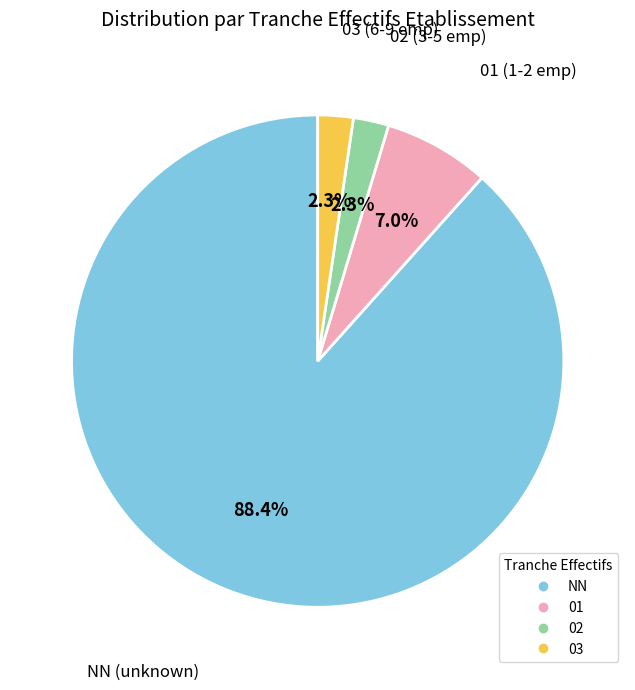

How many slices are in this pie chart?

4